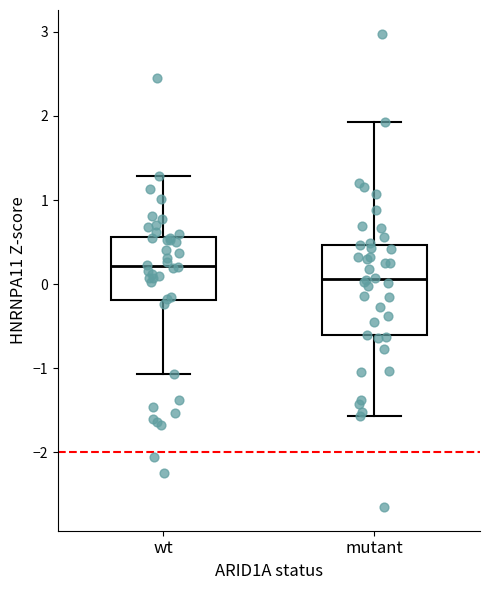

Where does the upper whisker of the box for mutant end on the y-axis? The values are not printed on the chart, so give them approximately, as read against the axis.

1.9